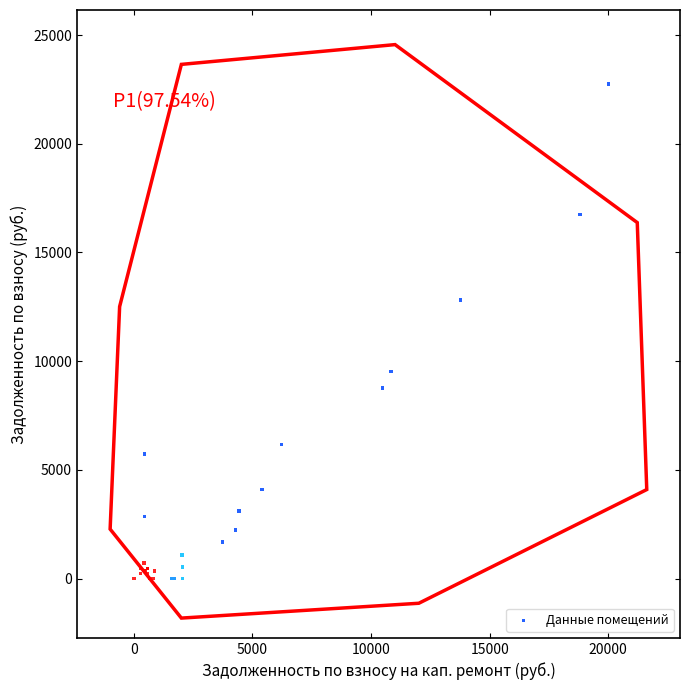

What Y value in the scatter plot is closest to 11372?

12813.1